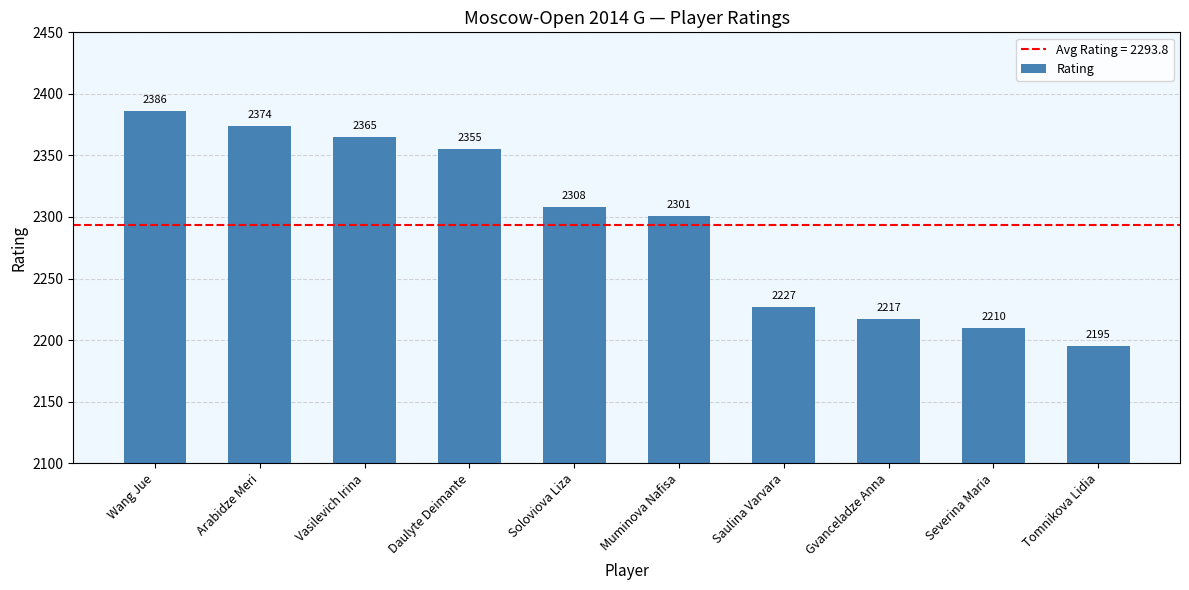

Count the number of categories in the chart.

10